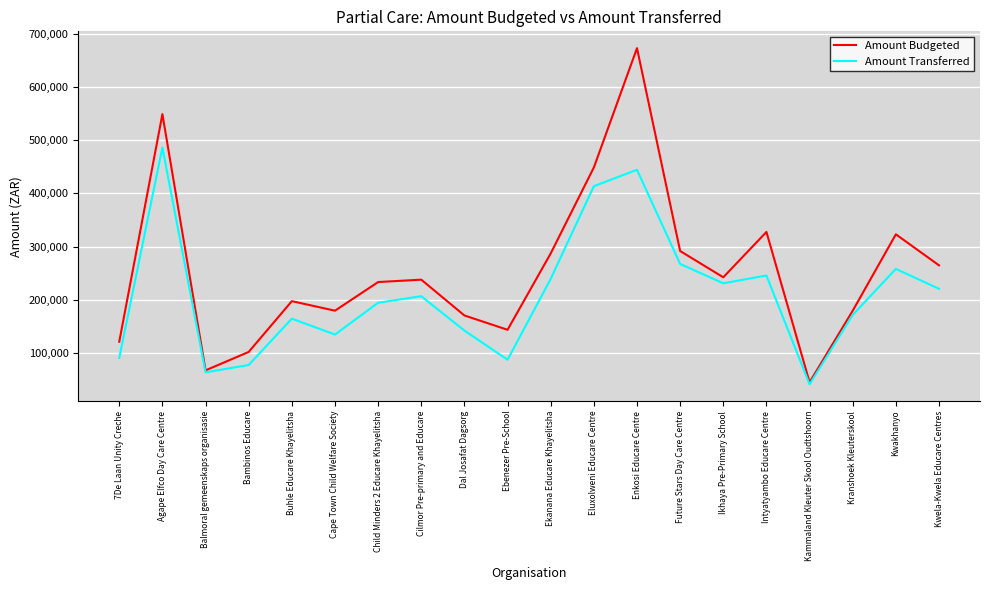

What is the sum of the Amount Transferred values at Ekanana Educare Khayelitsha and Cape Town Child Welfare Society?

374000